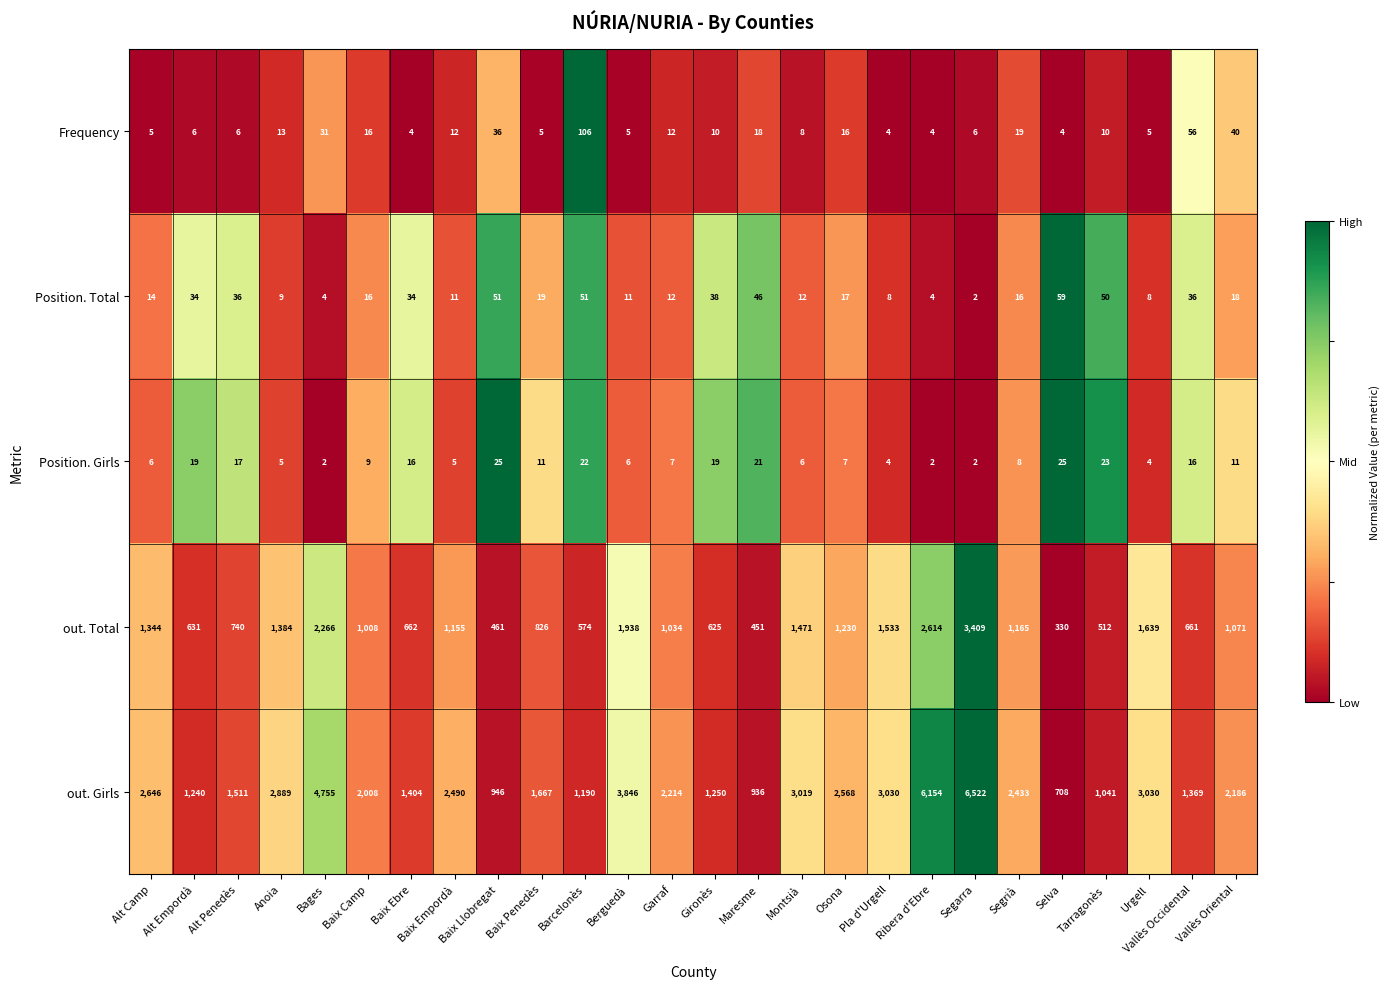

What is the sum of all Position. Total values?

616